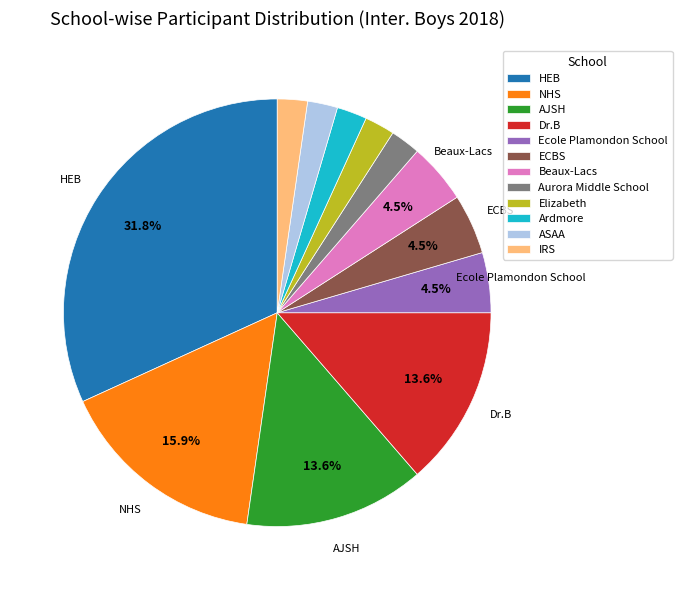

Does HEB represent more than half of the total?

No